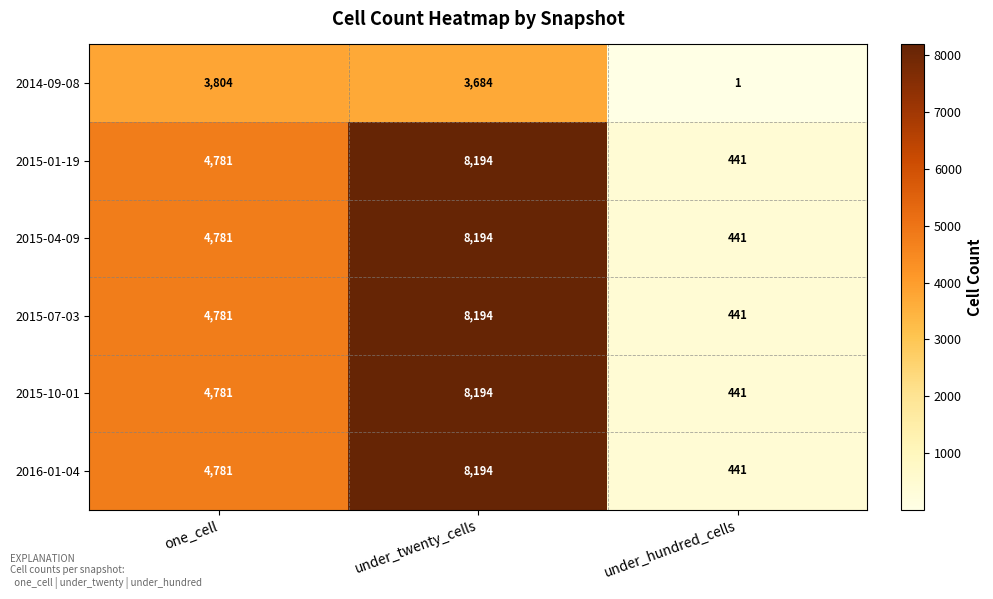

At which label is 2015-01-19 closest to 4317?

one_cell